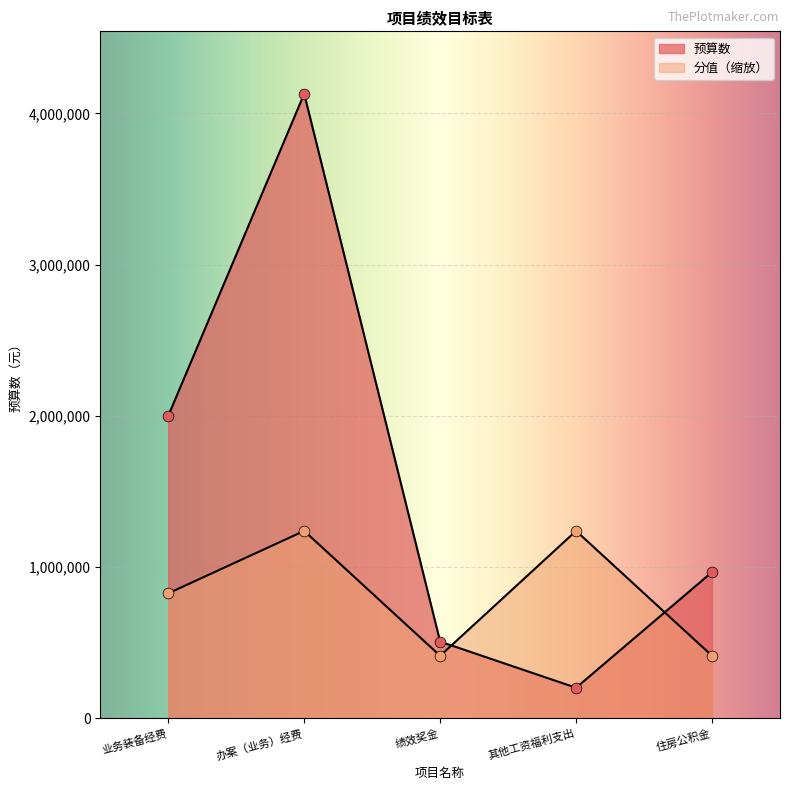

What is the total value across all series at 办案（业务）经费?

5369000.0